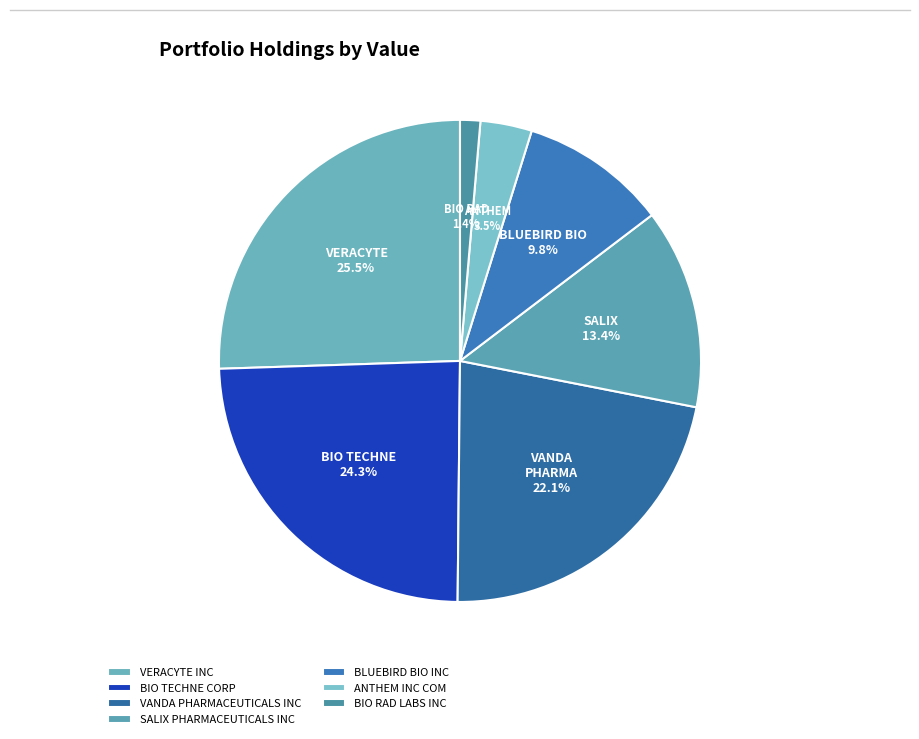

The ANTHEM INC COM slice represents 3% of the pie. True or false?

True